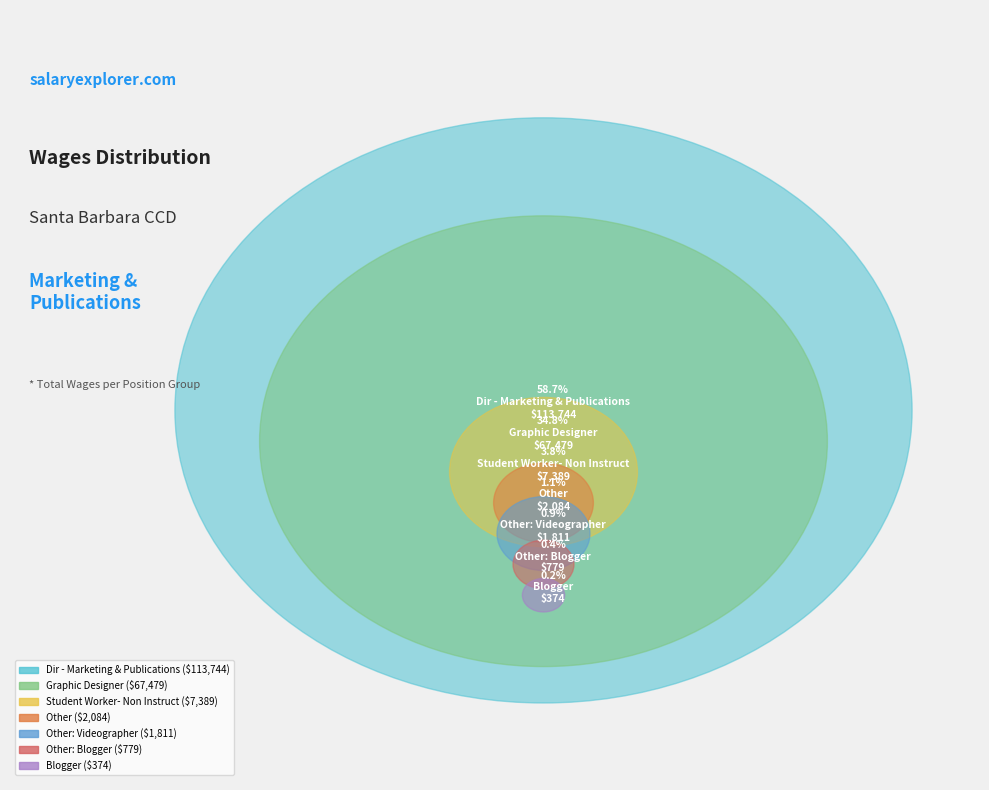

Approximately how many times larger is the value at Blogger compared to Student Worker- Non Instruct?

0.1